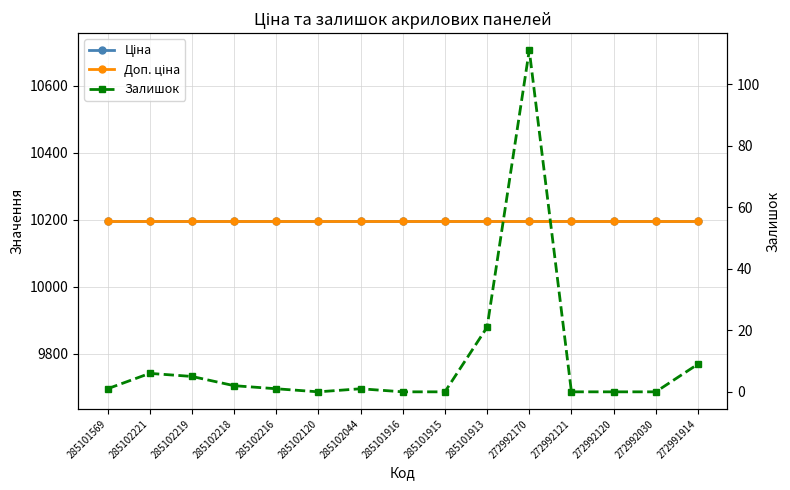

What is the maximum value shown in the chart?

10196.7